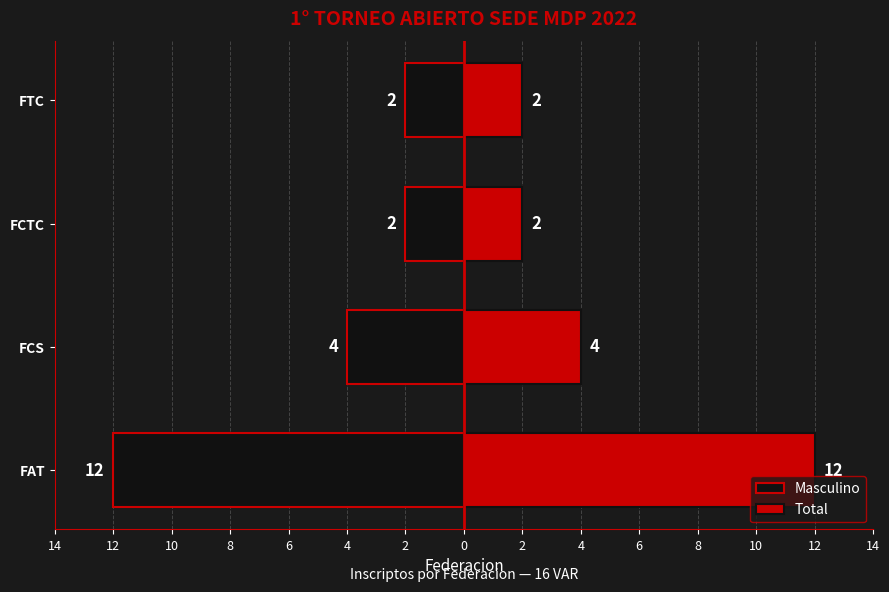

Rank the series by their average value, from highest to lowest.

Total, Masculino